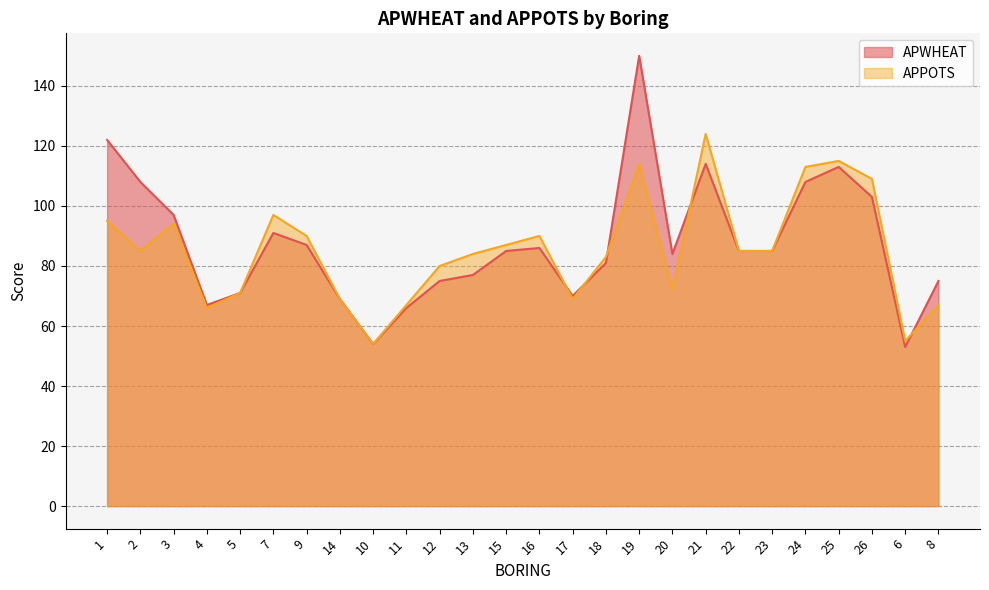

Reading right to left, what are all the values shown in this chart?

APWHEAT: 75	53	103	113	108	85	85	114	84	150	81	70	86	85	77	75	66	54	69	87	91	71	67	97	108	122
APPOTS: 67	55	109	115	113	85	85	124	72	114	83	69	90	87	84	80	67	54	69	90	97	71	66	94	85	95